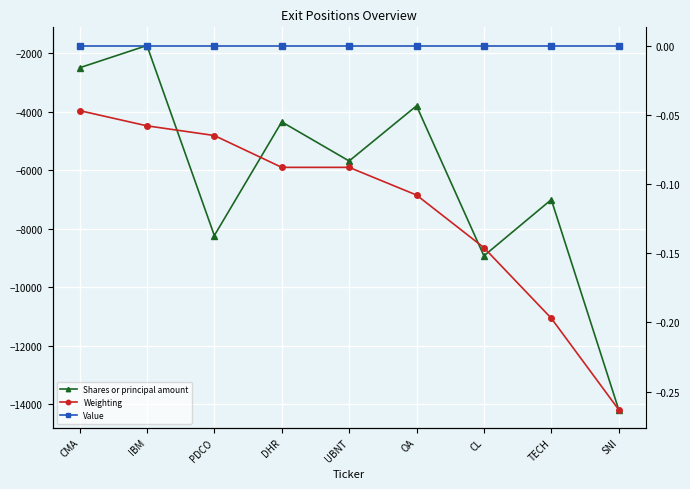

Which series has the largest total across all categories?

Value